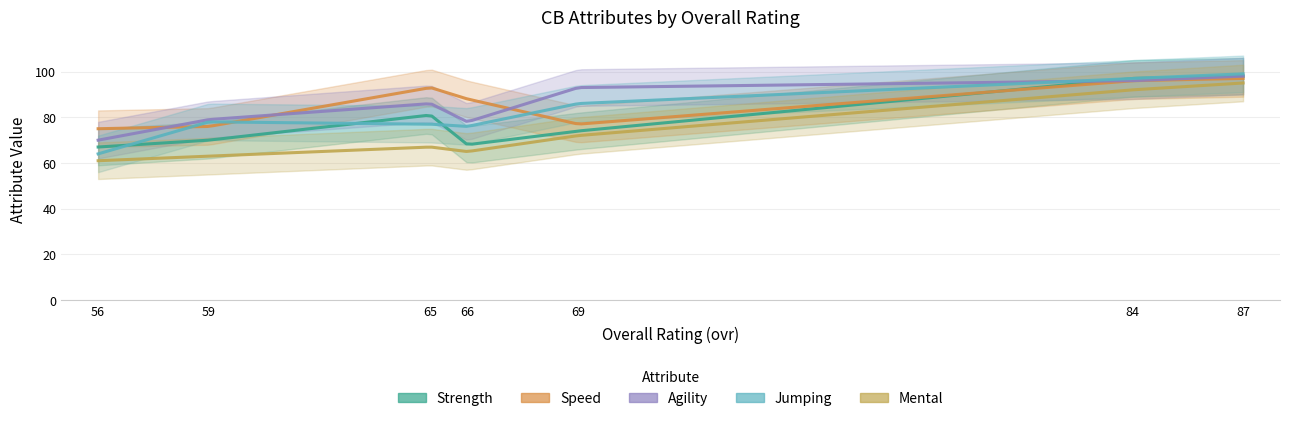

Which series has the largest total across all categories?

speed